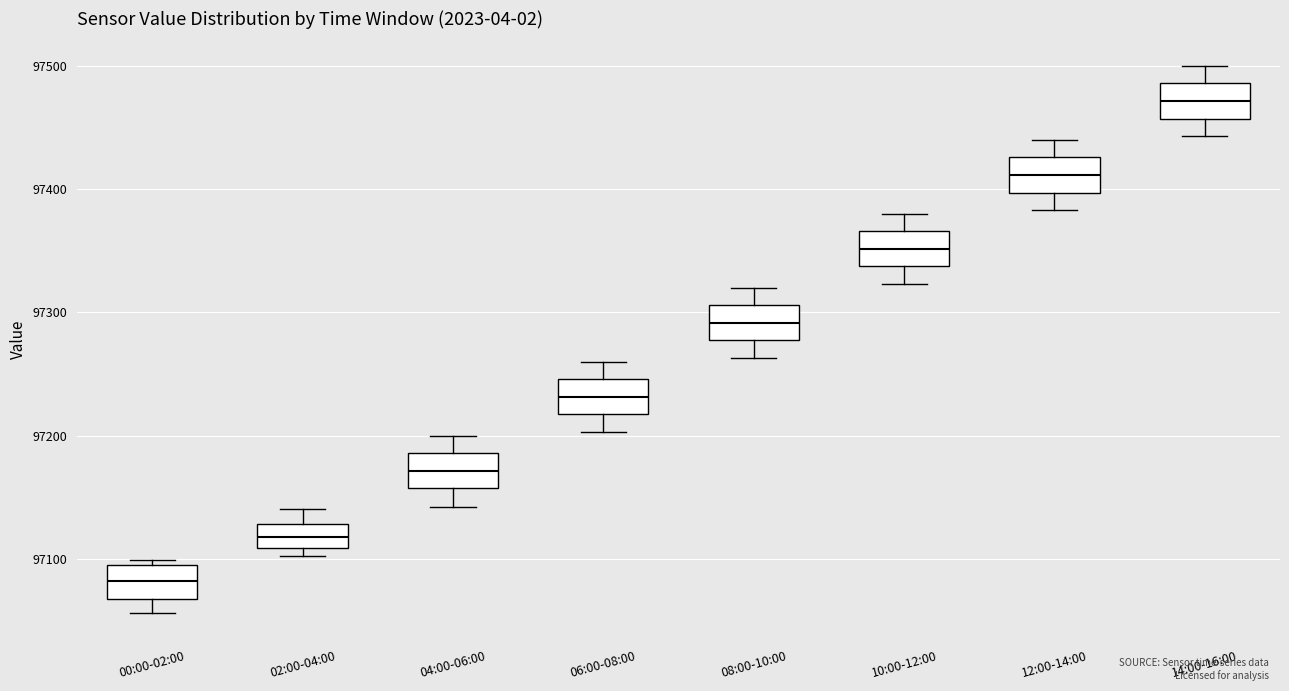

Where does the upper whisker of the box for 08:00-10:00 end on the y-axis? The values are not printed on the chart, so give them approximately, as read against the axis.

97320